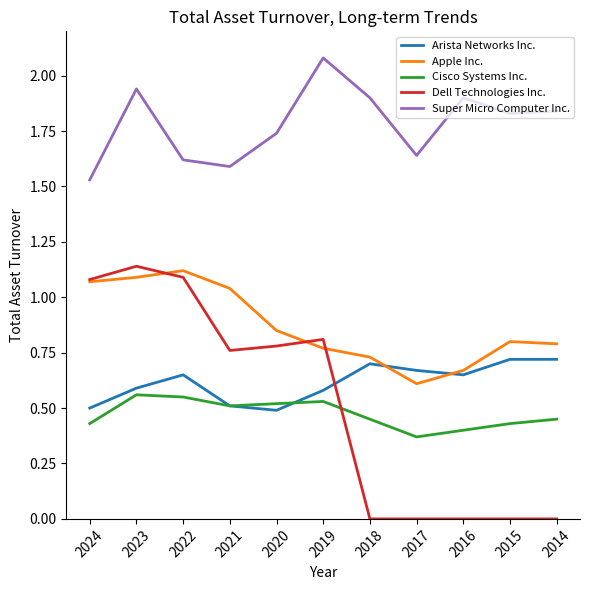

True or false: Apple Inc. and Dell Technologies Inc. intersect in this chart.

True